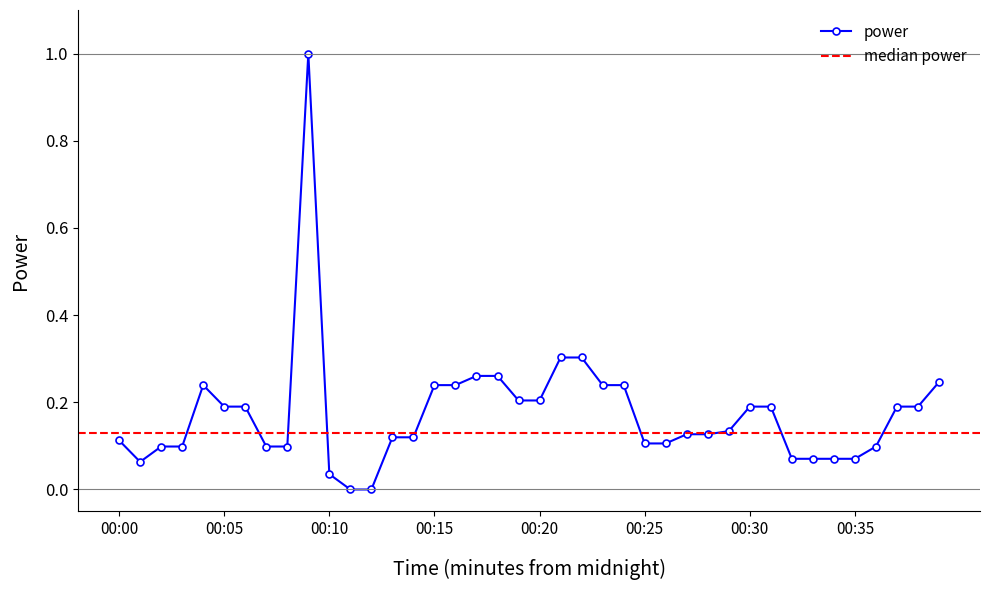

How many categories are shown in the chart?

40